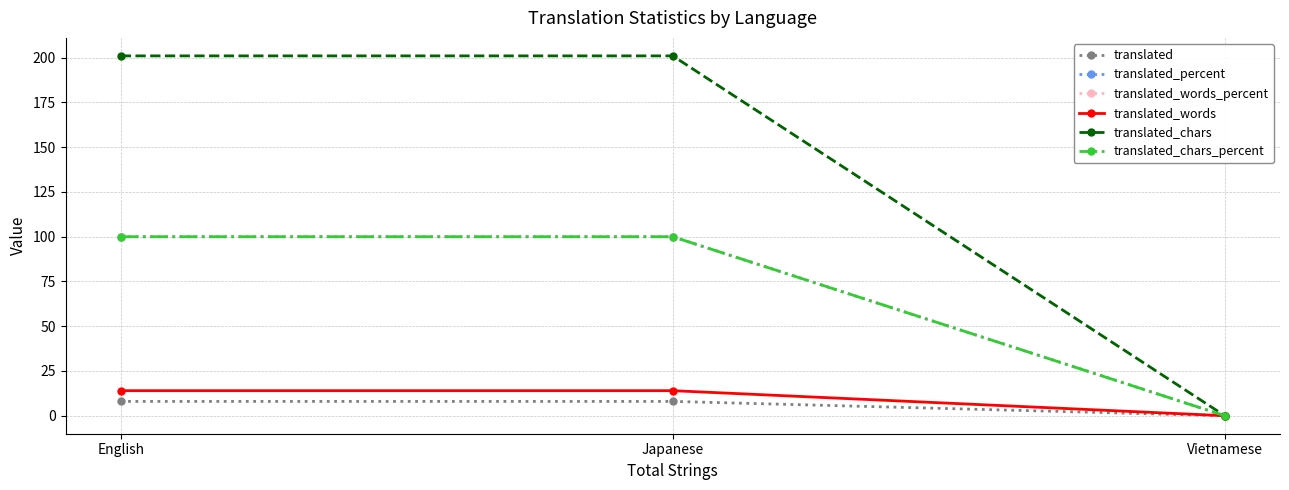

Is this an area chart (filled region under the line)?

No